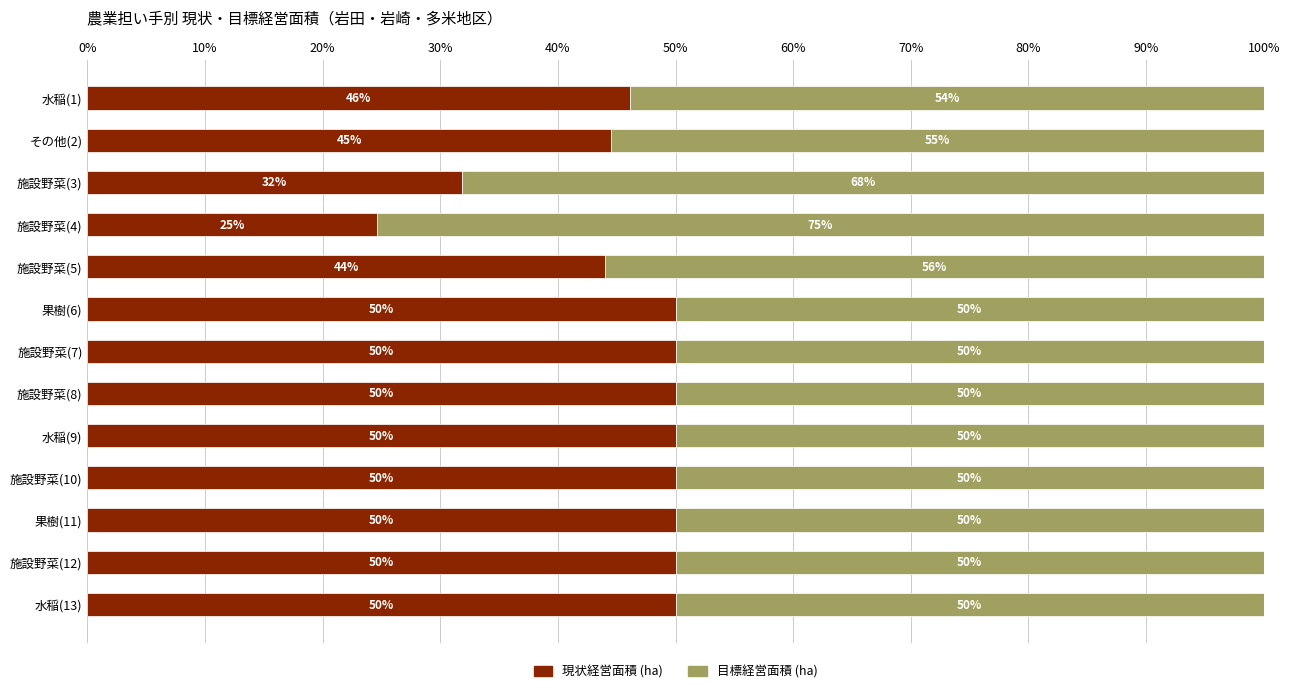

Is it true that 現状経営面積 (ha) equals 75.9 at 施設野菜(8)?

False